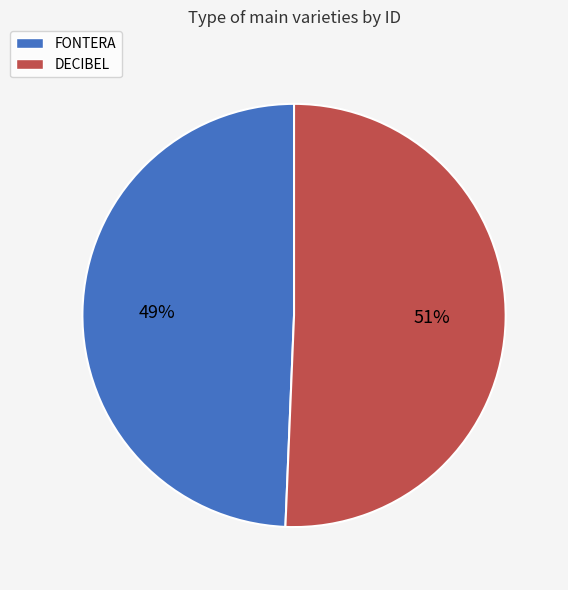

Does DECIBEL account for over 50% of the chart?

Yes